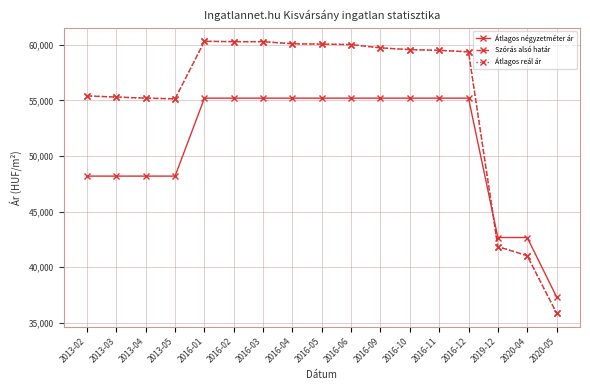

At which category is the sum across all series the highest?

2016-01